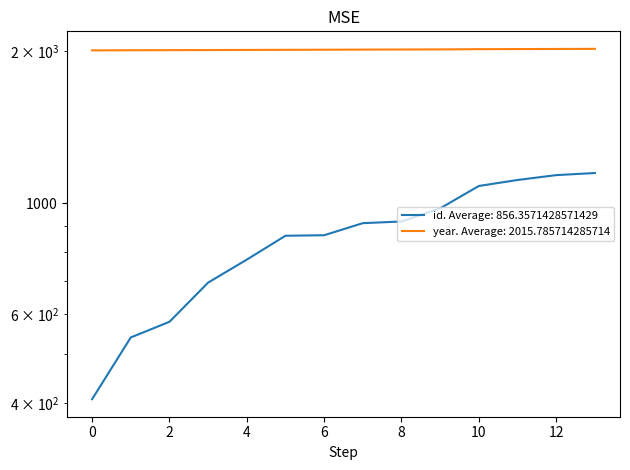

True or false: id and year cross at least once.

False